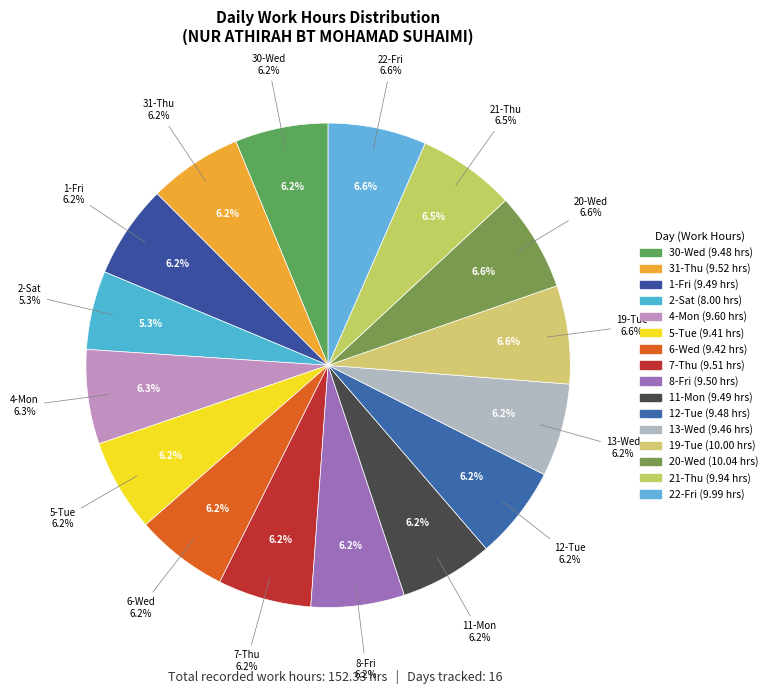

Do 1-Fri and 7-Thu together represent more than half of the pie?

No